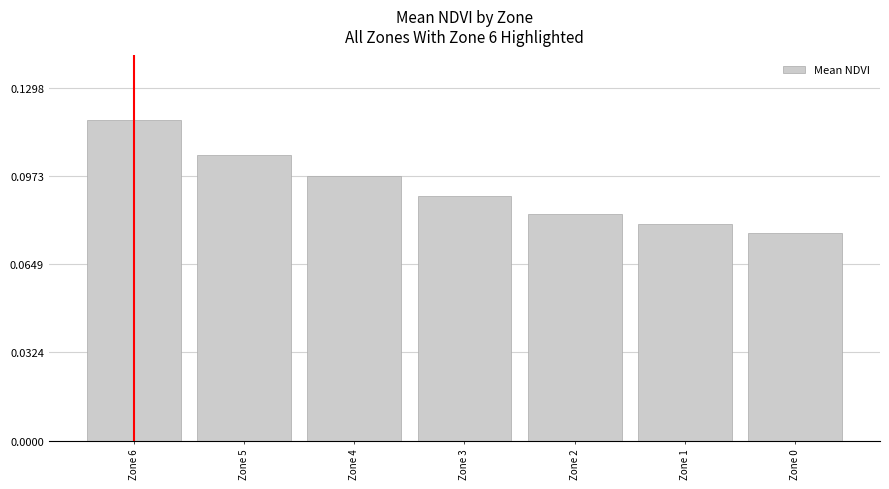

Does the chart contain stacked bars?

No